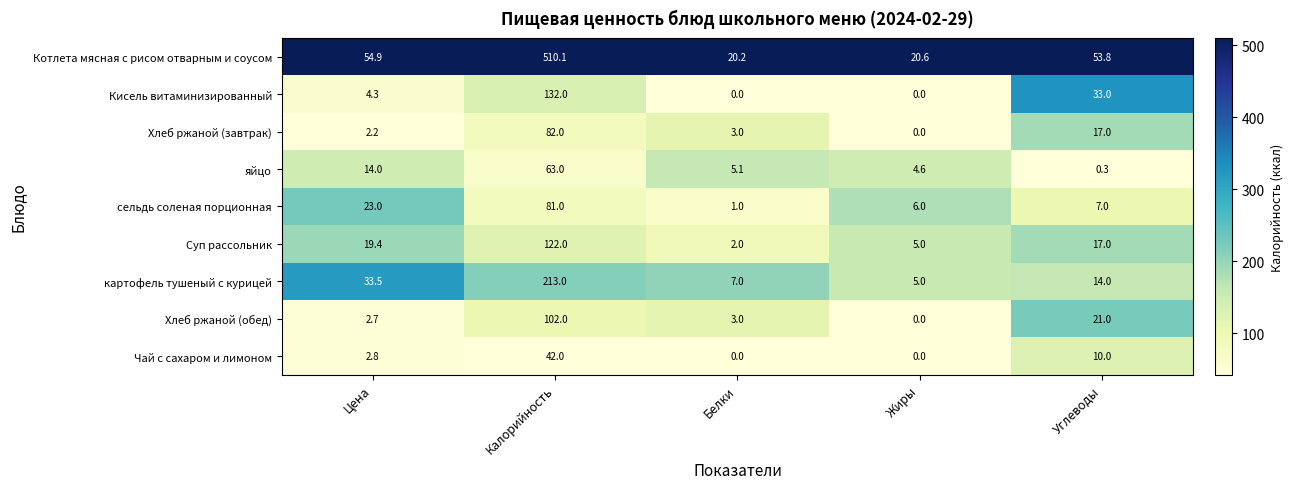

Count the number of data series in this chart.

9